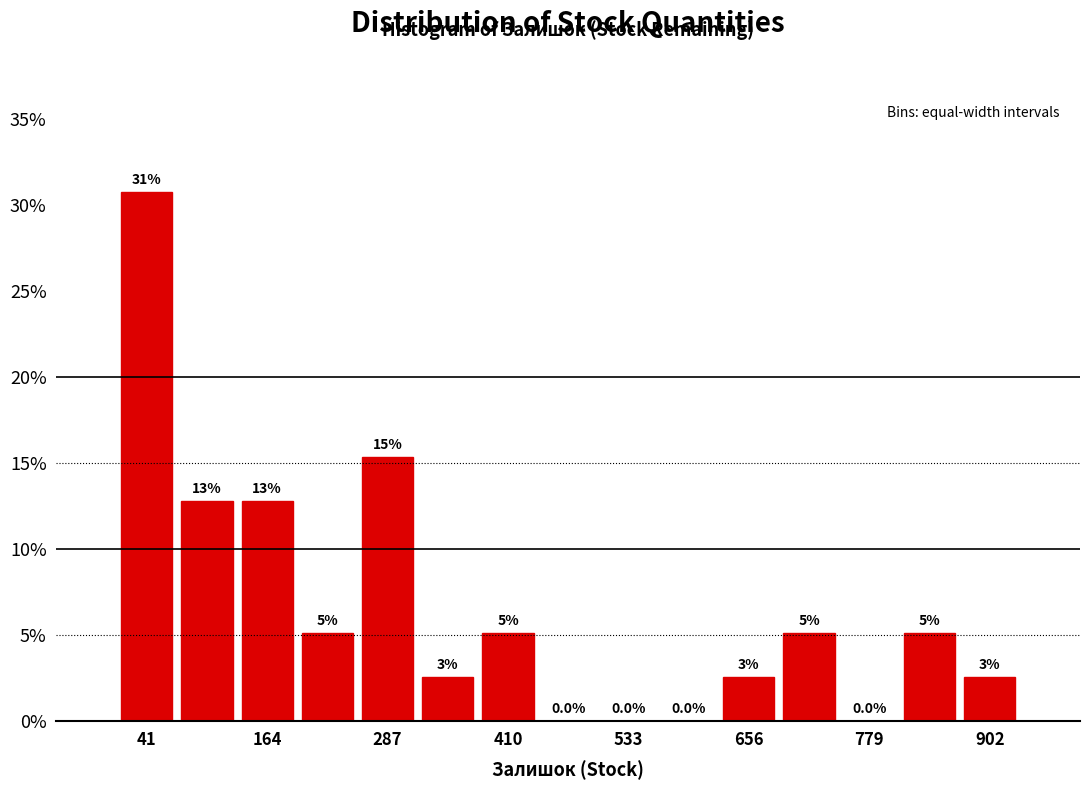

Around what value on the x-axis is the tallest bar? Give the approximate position of its centre, as read against the axis.

40